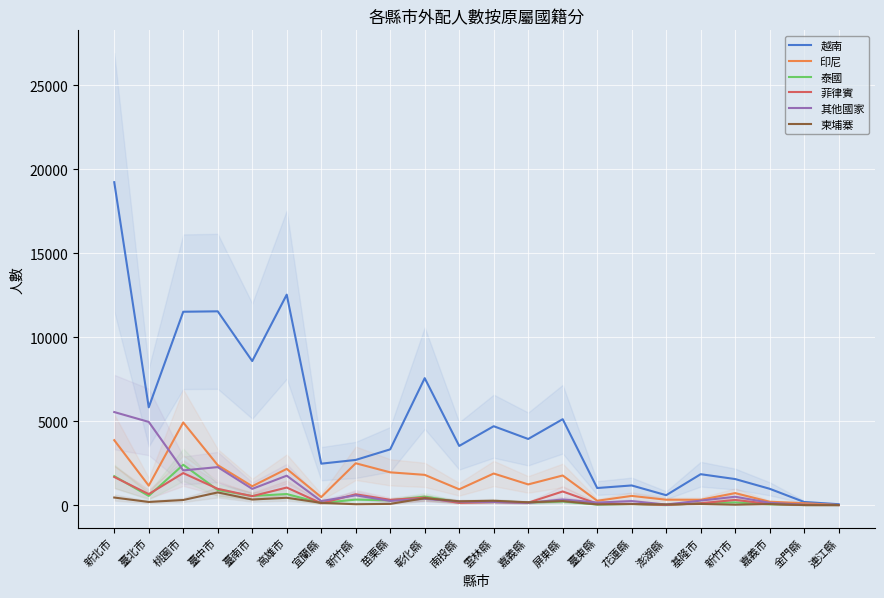

What is the value of the 越南 point at the 12th from the left?

4697